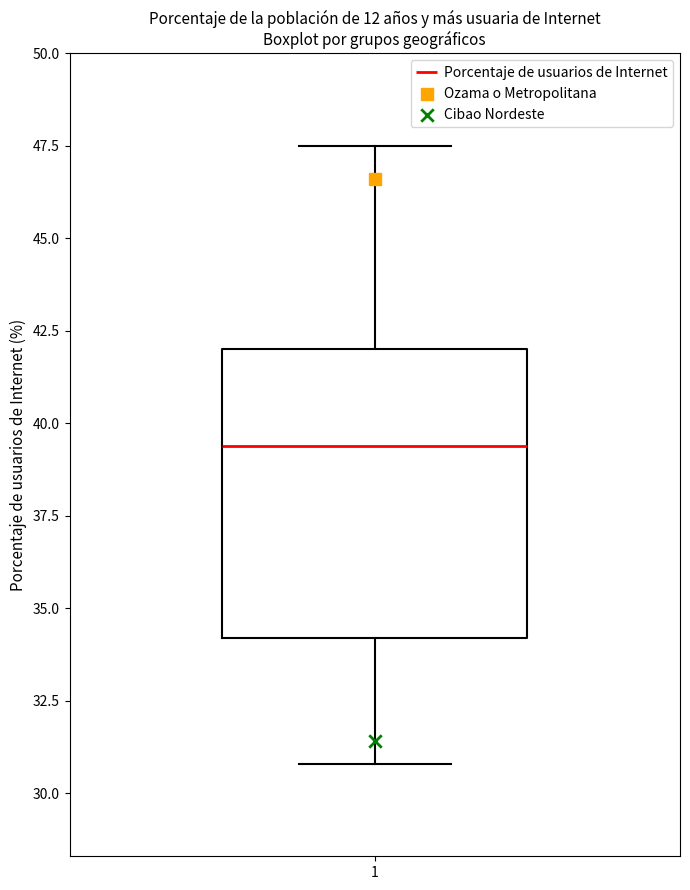

Transcribe this box plot: give where the median line is, the range the box spans, and where the two whiskers end, as read against the y-axis. The values are not printed on the chart, so give them approximately, as read against the axis.

median 39.5, box 34.0 to 42.0, whiskers 31.0 to 47.5